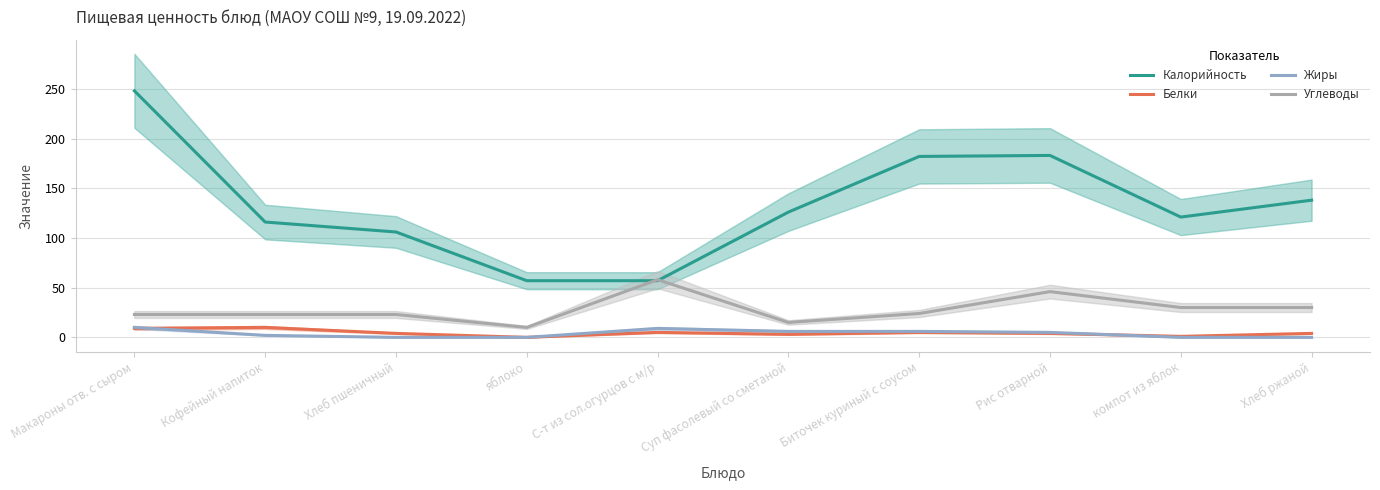

What position from the left is компот из яблок?

9